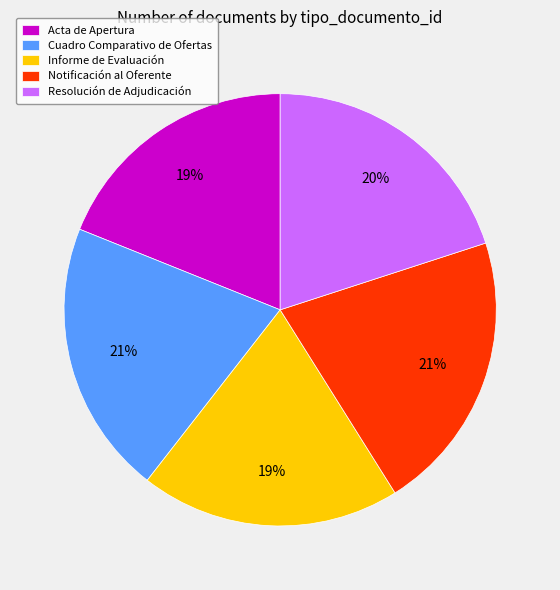

To the nearest percent, what portion does Informe de Evaluación represent?

19%